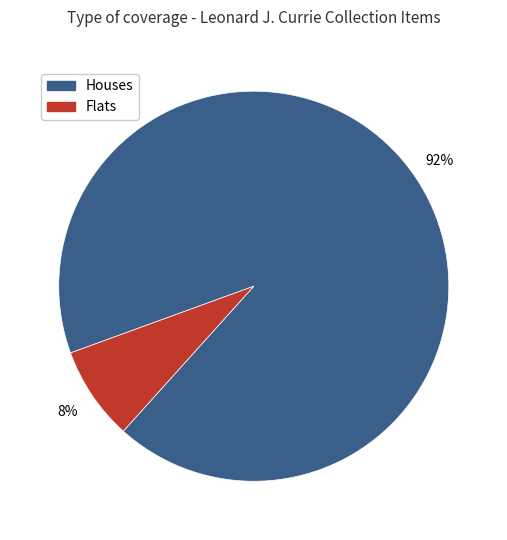

Which slice is the largest?

Houses